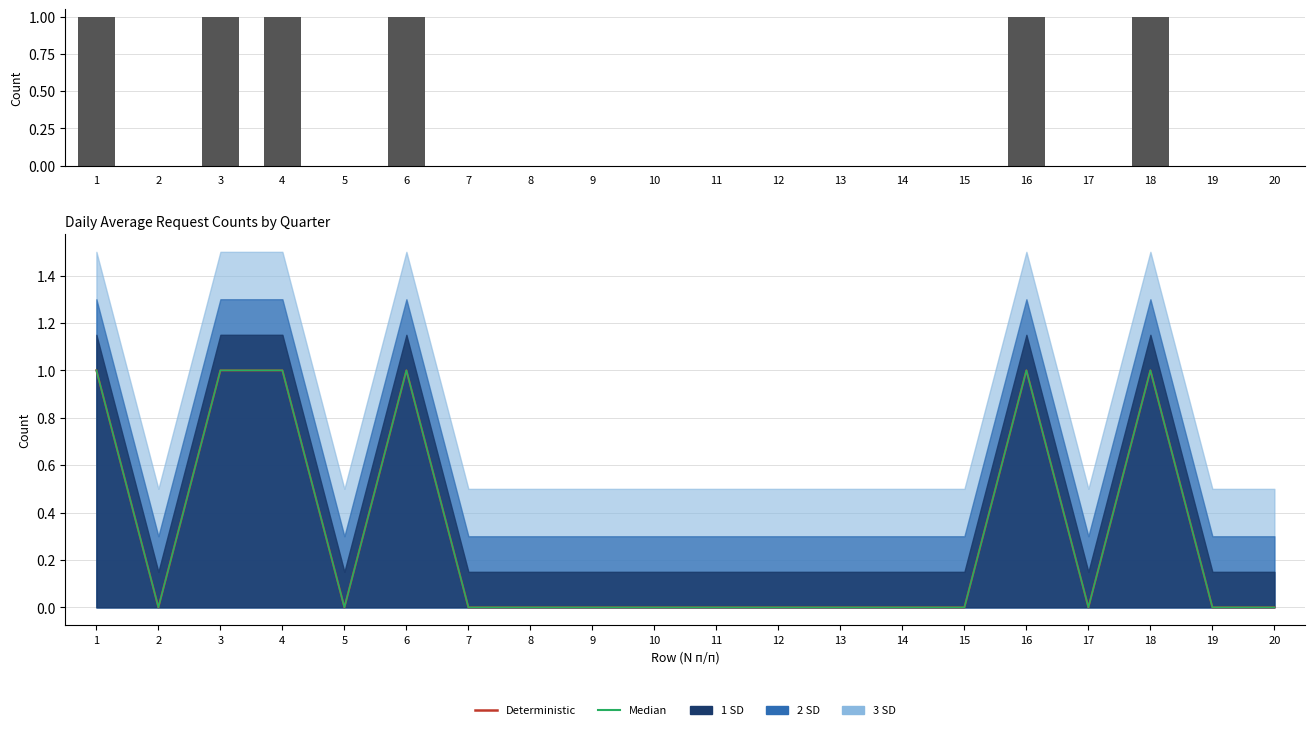

How many values in the Median series exceed 0?

6